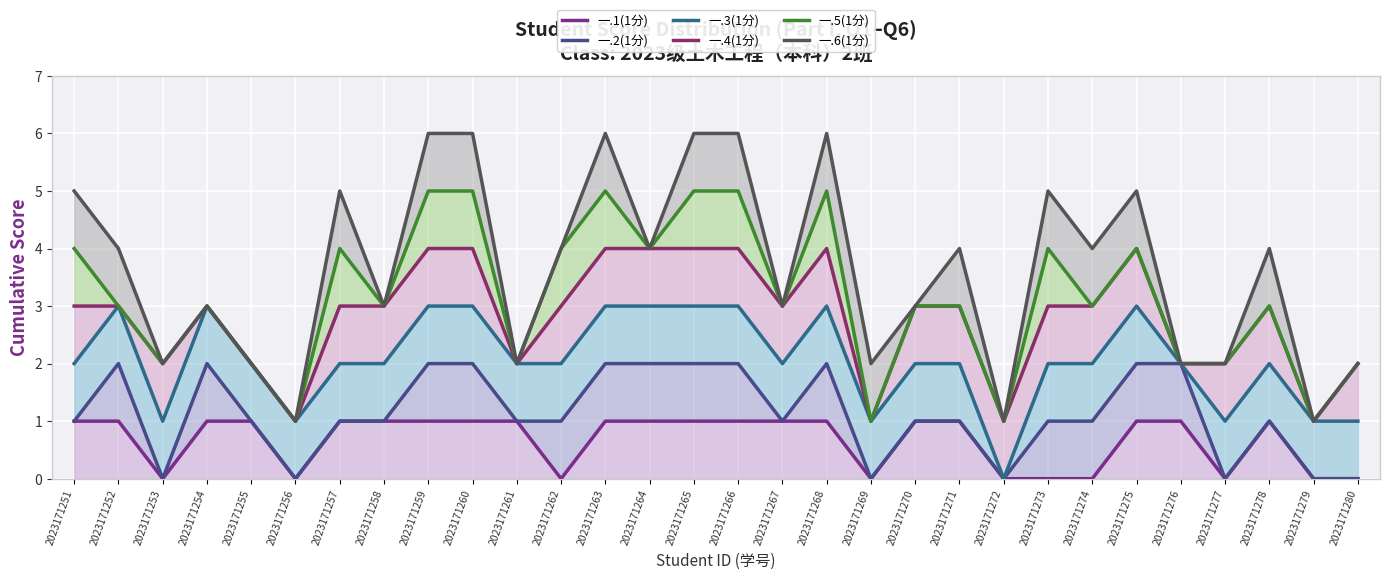

Count the 一.3(1分) values in the range 2 to 3.

23